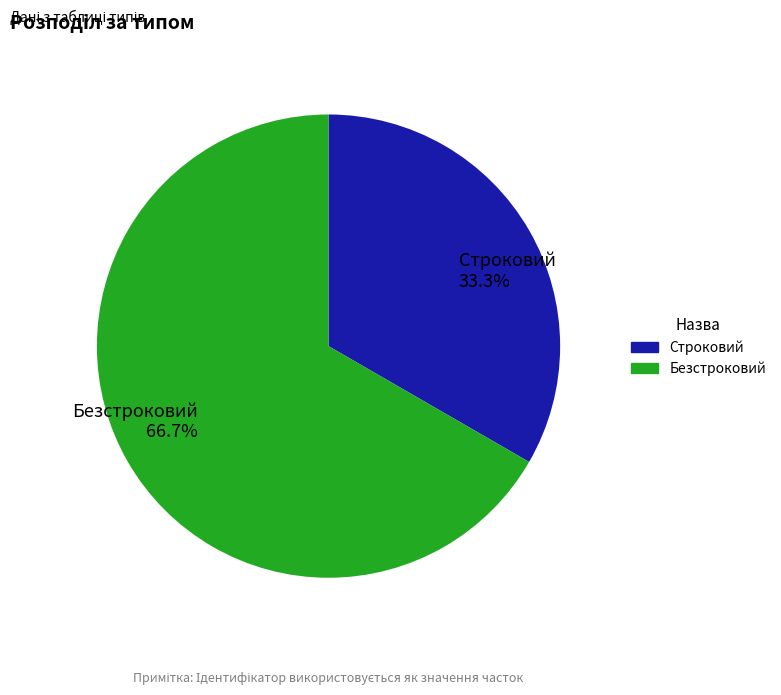

Which category has the biggest portion of the pie?

Безстроковий